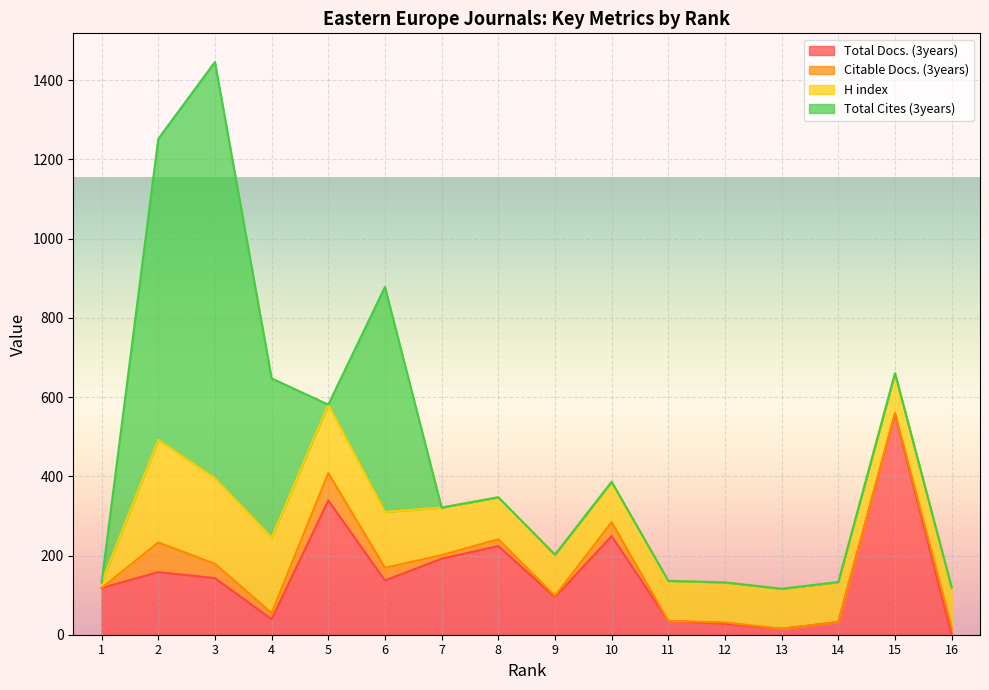

Which series has the largest range (max minus min)?

Total Cites (3years)